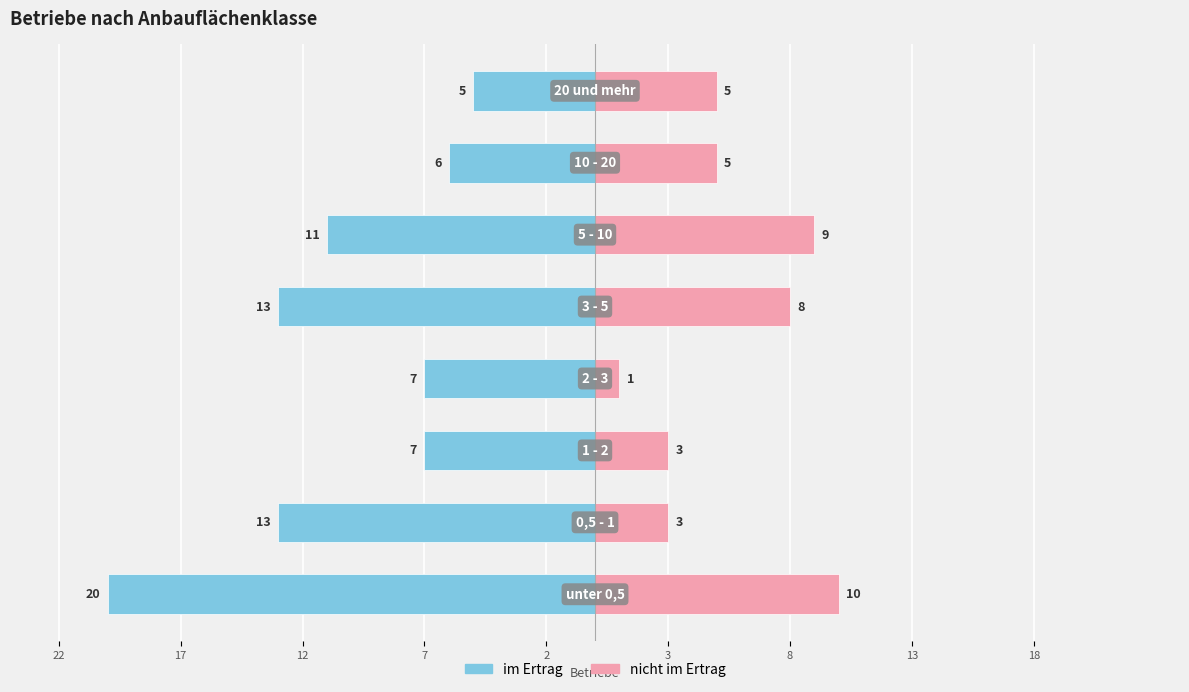

Which series changed the most between 2 and 13?

im Ertrag